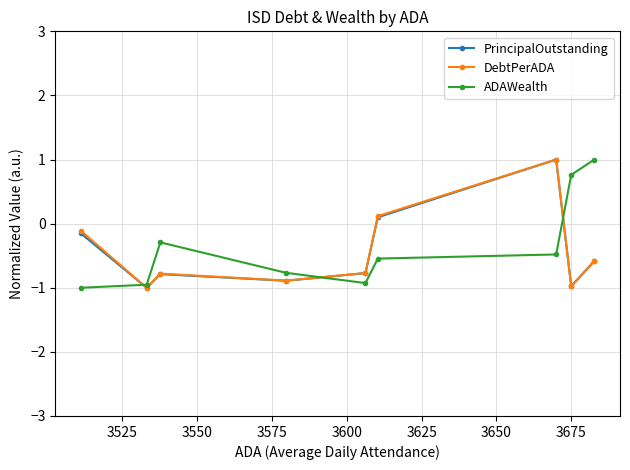

Count the number of categories in the chart.

9